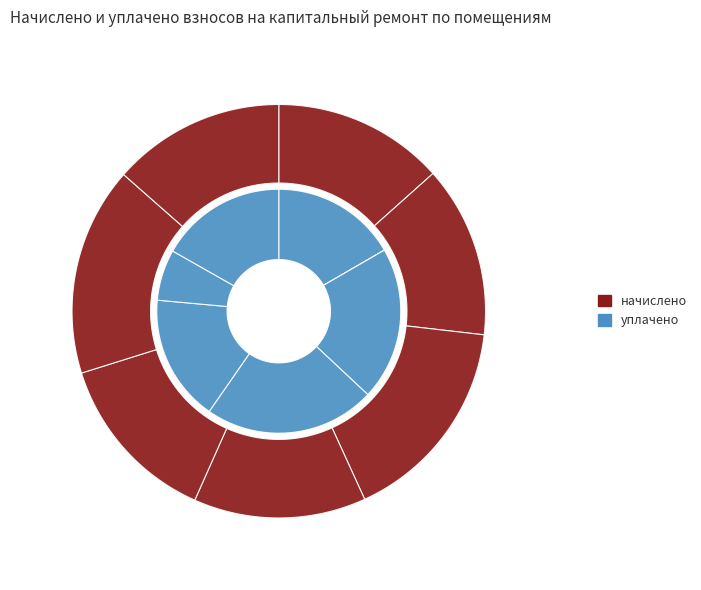

To the nearest percent, what is the average slice percentage?

14%